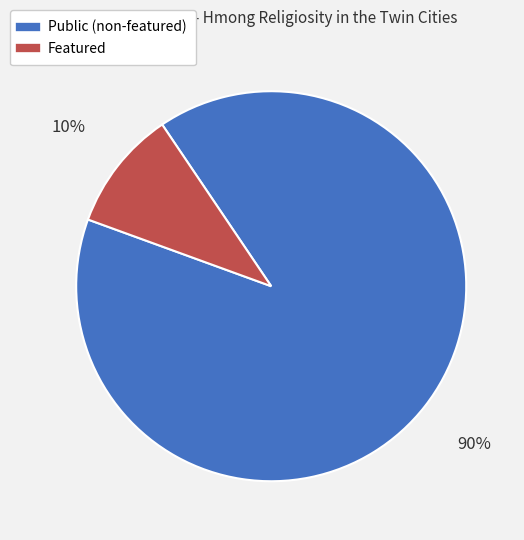

To the nearest percent, what is the average slice percentage?

50%